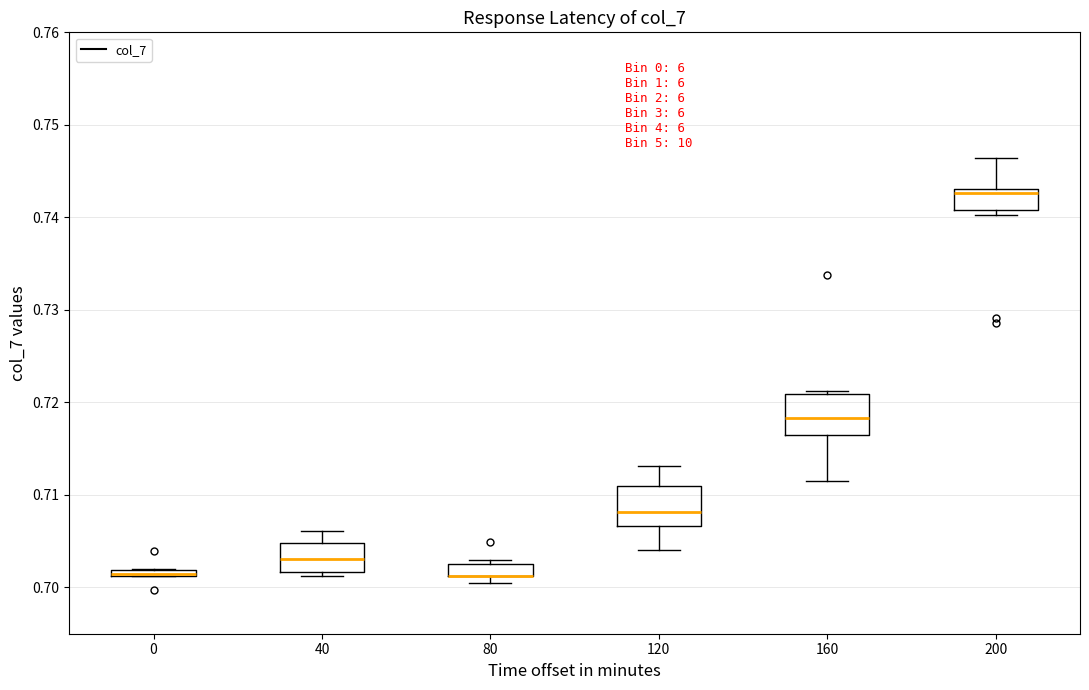

Where is the upper edge of the box at x = 0 on the y-axis? The values are not printed on the chart, so give them approximately, as read against the axis.

0.702